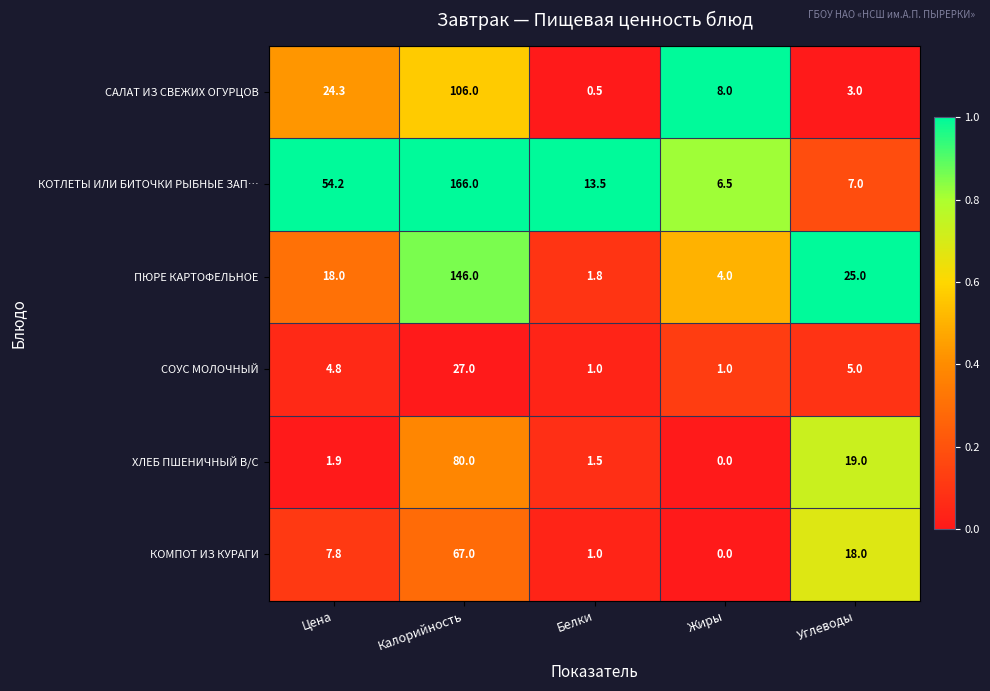

Rank the series by their maximum value, from highest to lowest.

КОТЛЕТЫ ИЛИ БИТОЧКИ РЫБНЫЕ ЗАП…, ПЮРЕ КАРТОФЕЛЬНОЕ, САЛАТ ИЗ СВЕЖИХ ОГУРЦОВ, ХЛЕБ ПШЕНИЧНЫЙ В/С, КОМПОТ ИЗ КУРАГИ, СОУС МОЛОЧНЫЙ